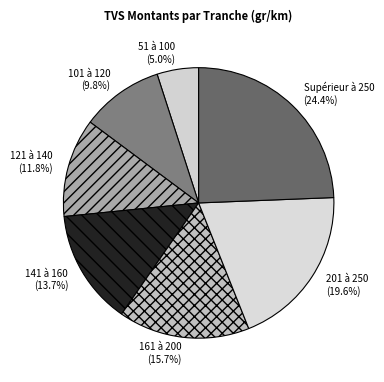

Count the number of slices in the pie.

7